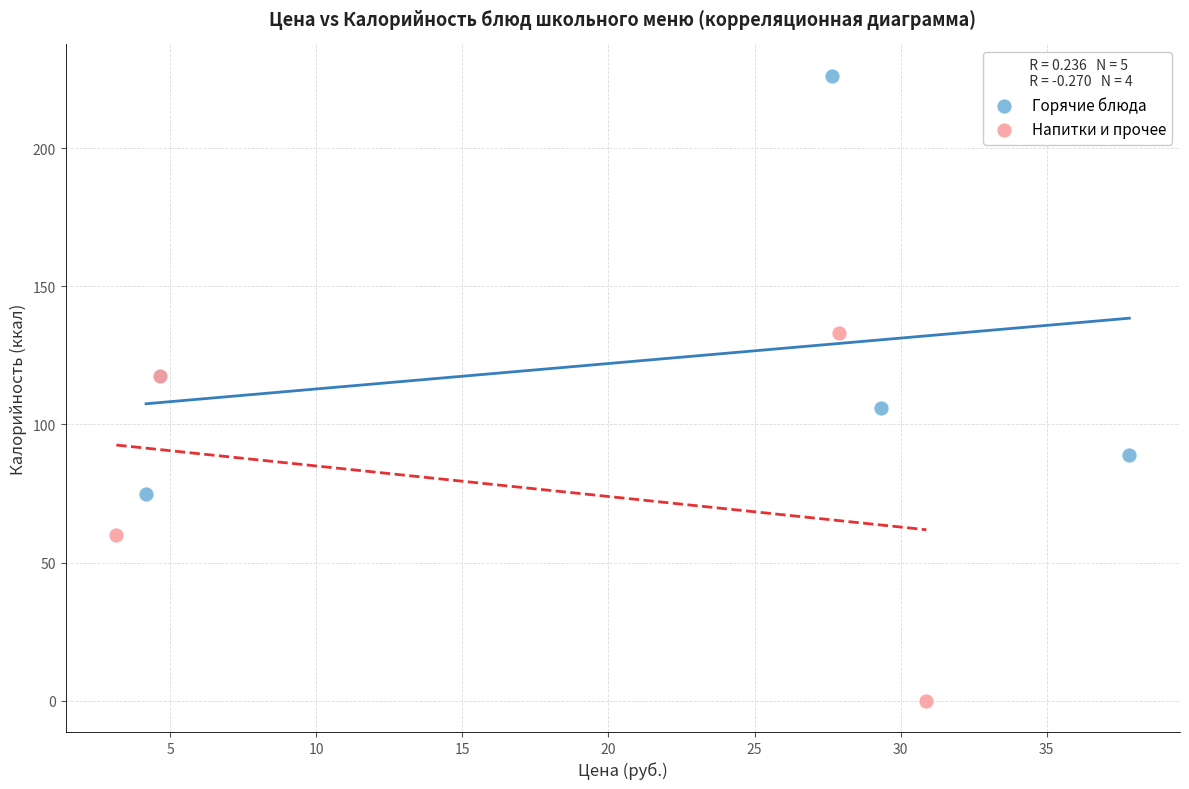

What are all the series names shown in the legend?

Горячие блюда, Напитки и прочее